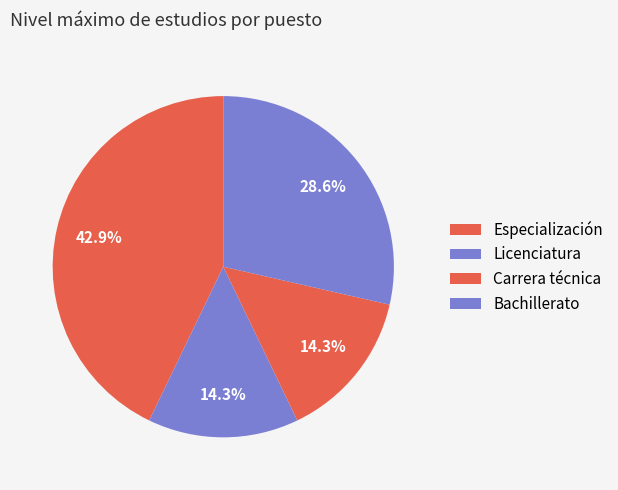

Combined, what portion of the pie is Bachillerato and Carrera técnica?

42.9%